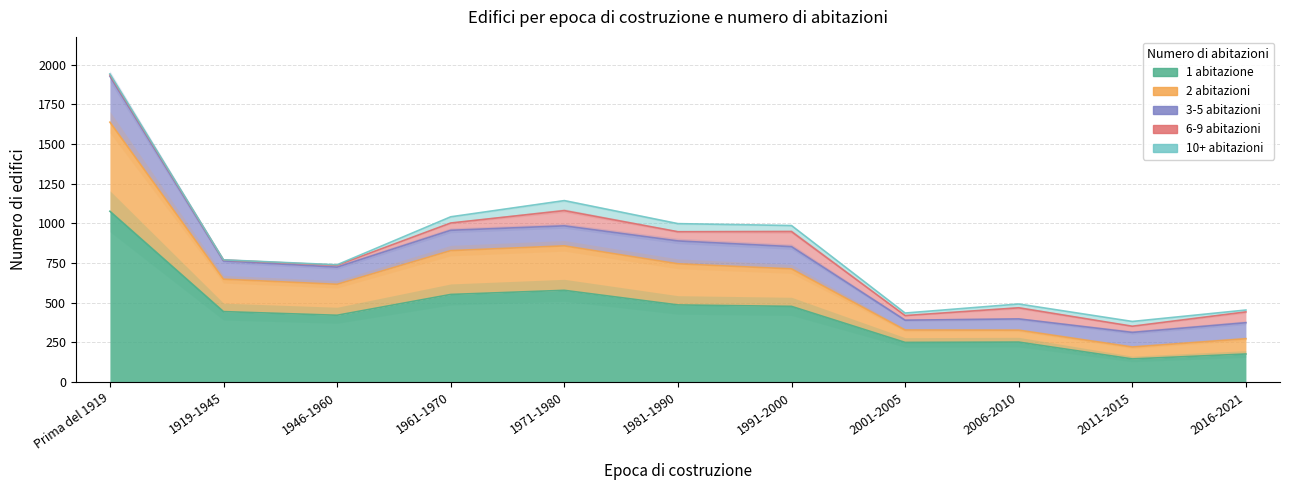

What is the label of the 10th point from the left?

2011-2015